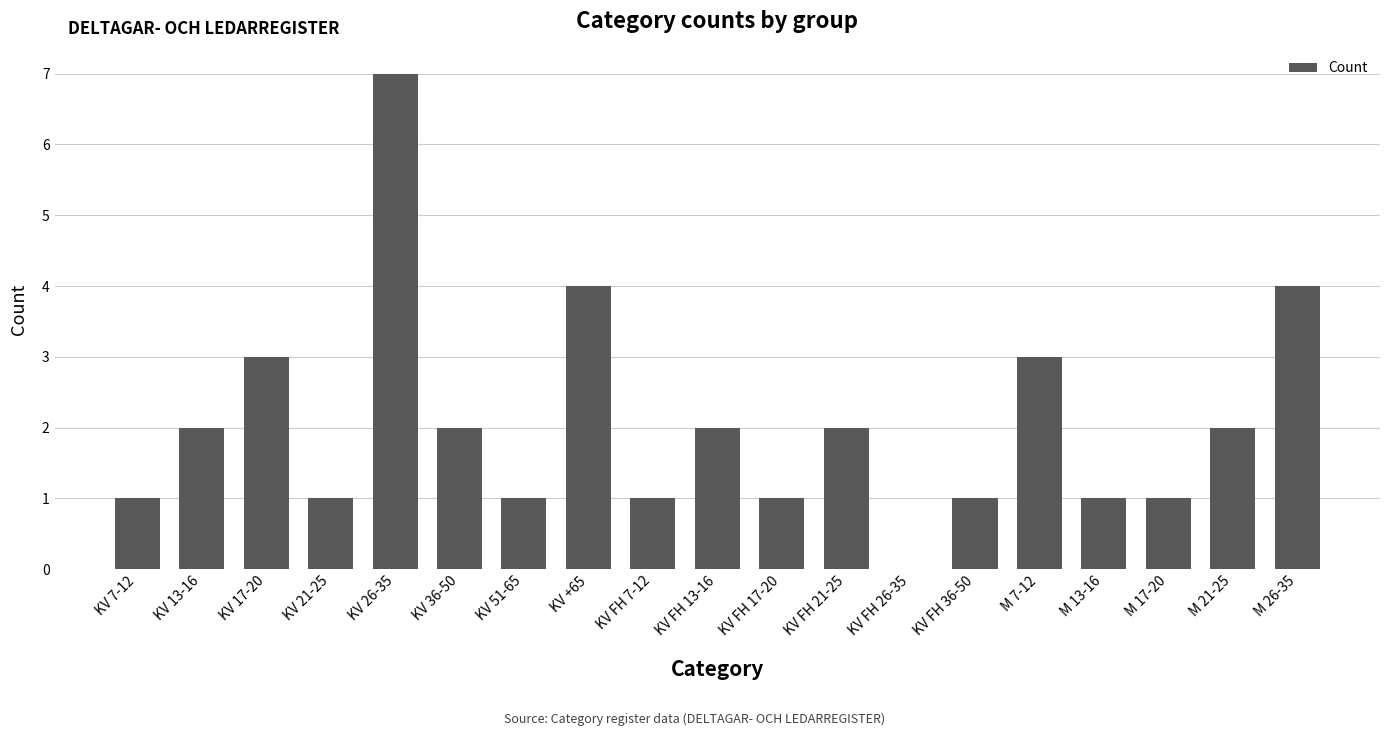

Does the chart contain stacked bars?

No